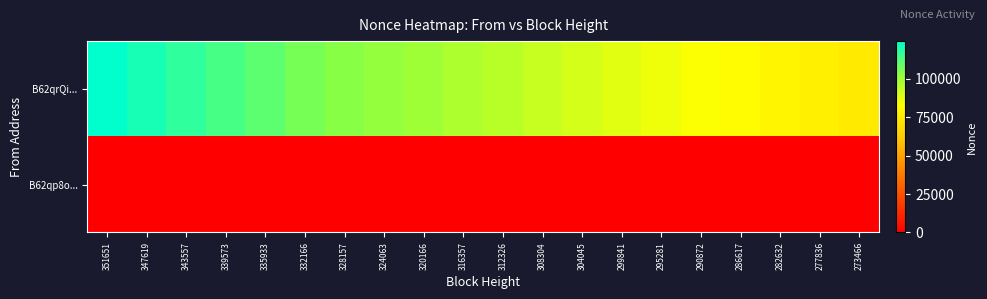

What is the spread (max minus min) of values at 324063?

101501